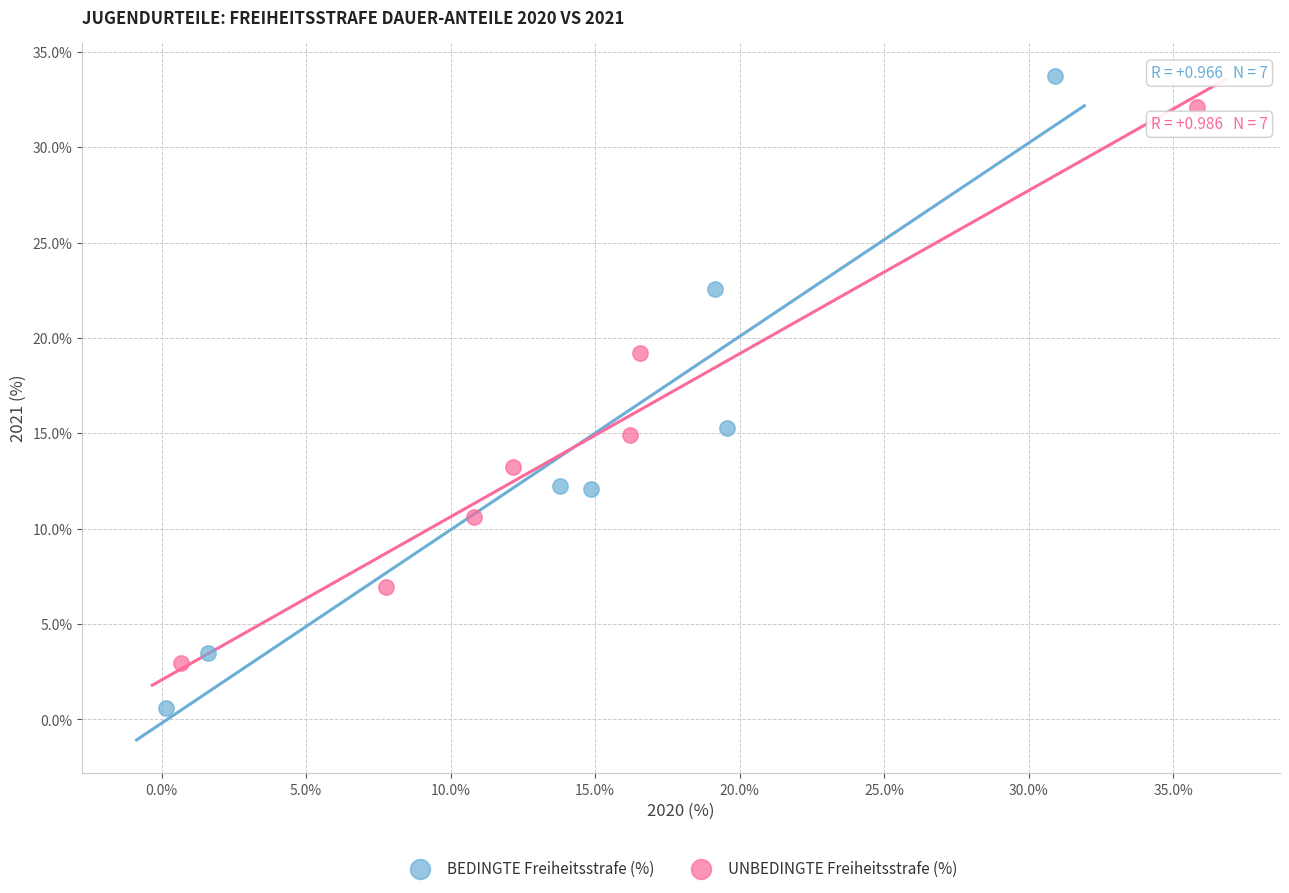

What are all the series names shown in the legend?

BEDINGTE Freiheitsstrafe (%), UNBEDINGTE Freiheitsstrafe (%)